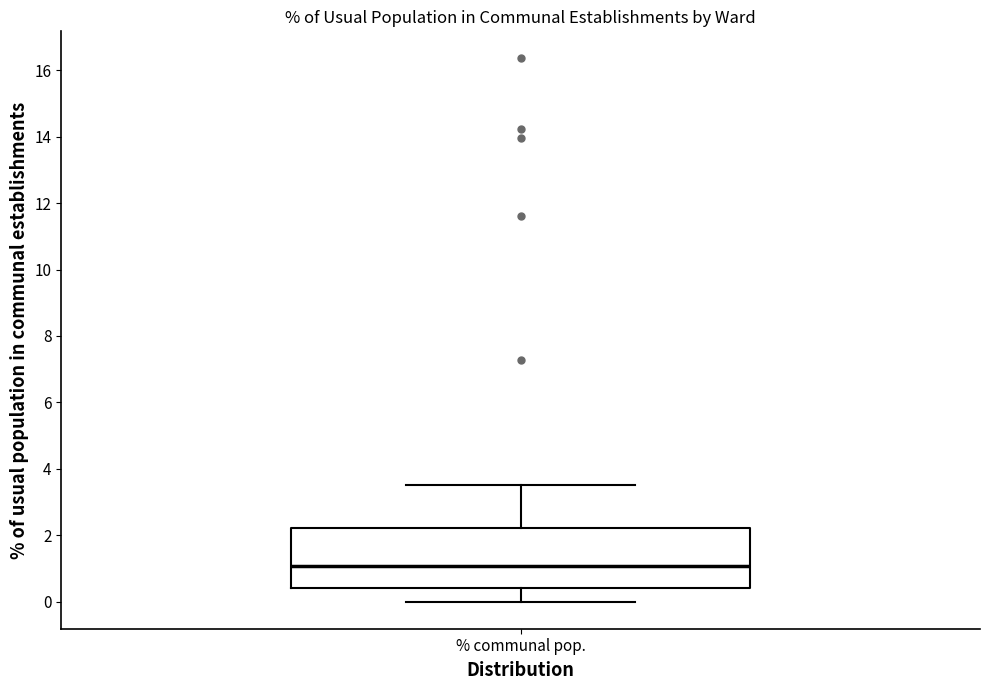

Where is the upper edge of the box for % communal pop. on the y-axis? The values are not printed on the chart, so give them approximately, as read against the axis.

2.2